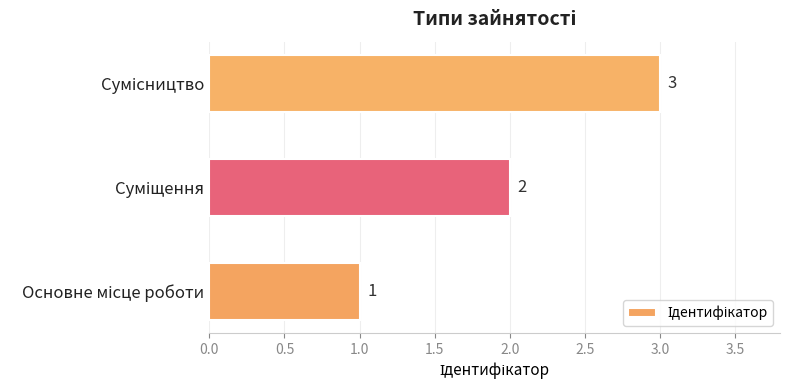

What is the maximum value shown in the chart?

3